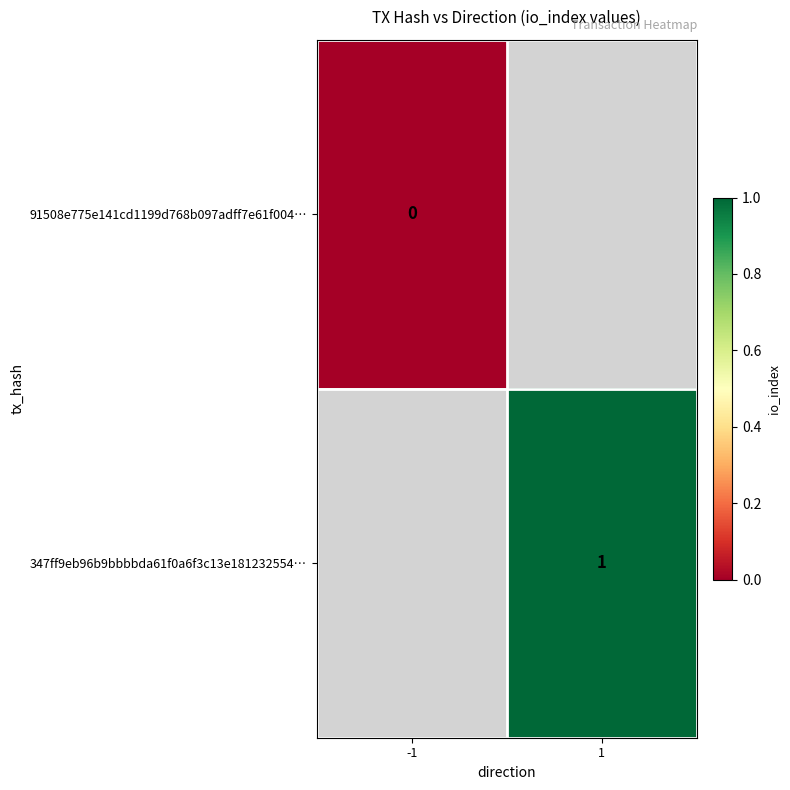

At how many categories does at least one series exceed 0?

1